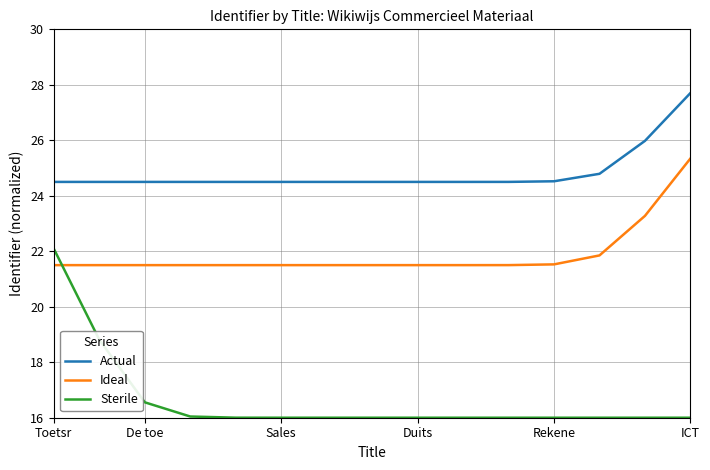

Which series has the largest total across all categories?

Actual